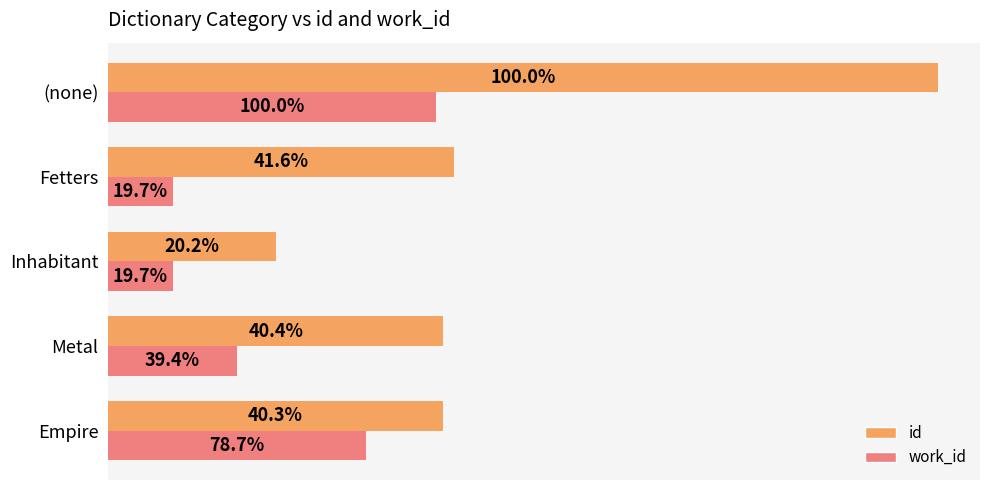

What are all the series names shown in the legend?

id, work_id